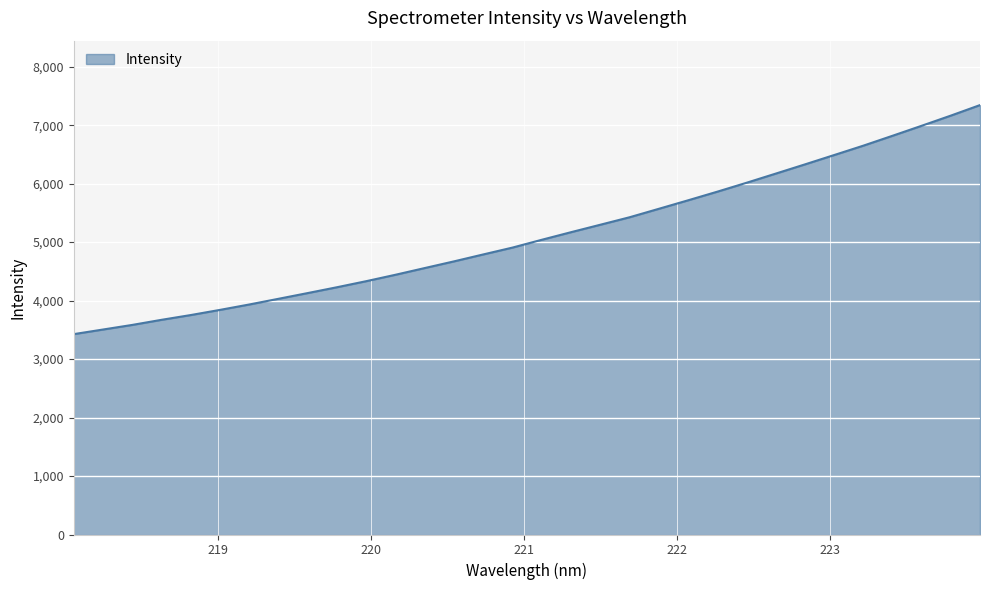

What is the difference between the maximum and minimum values?

3916.7